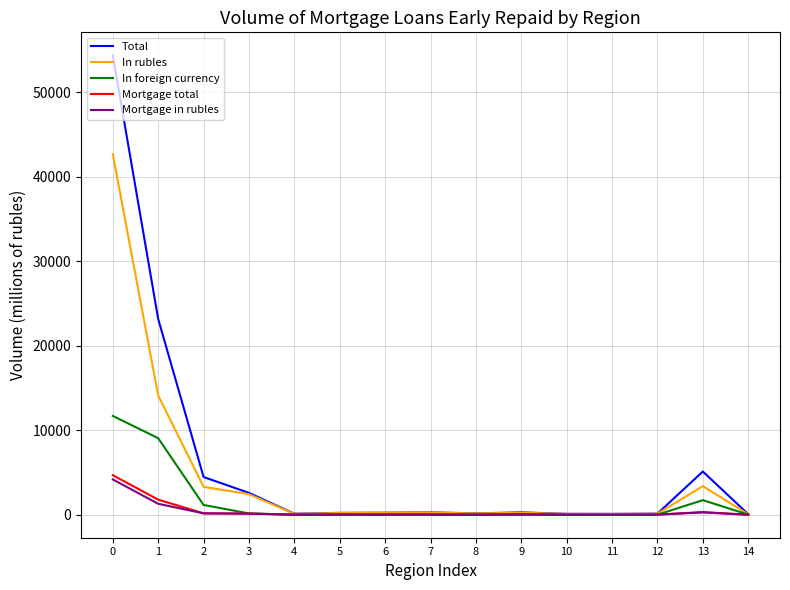

What is the maximum value shown in the chart?

54378